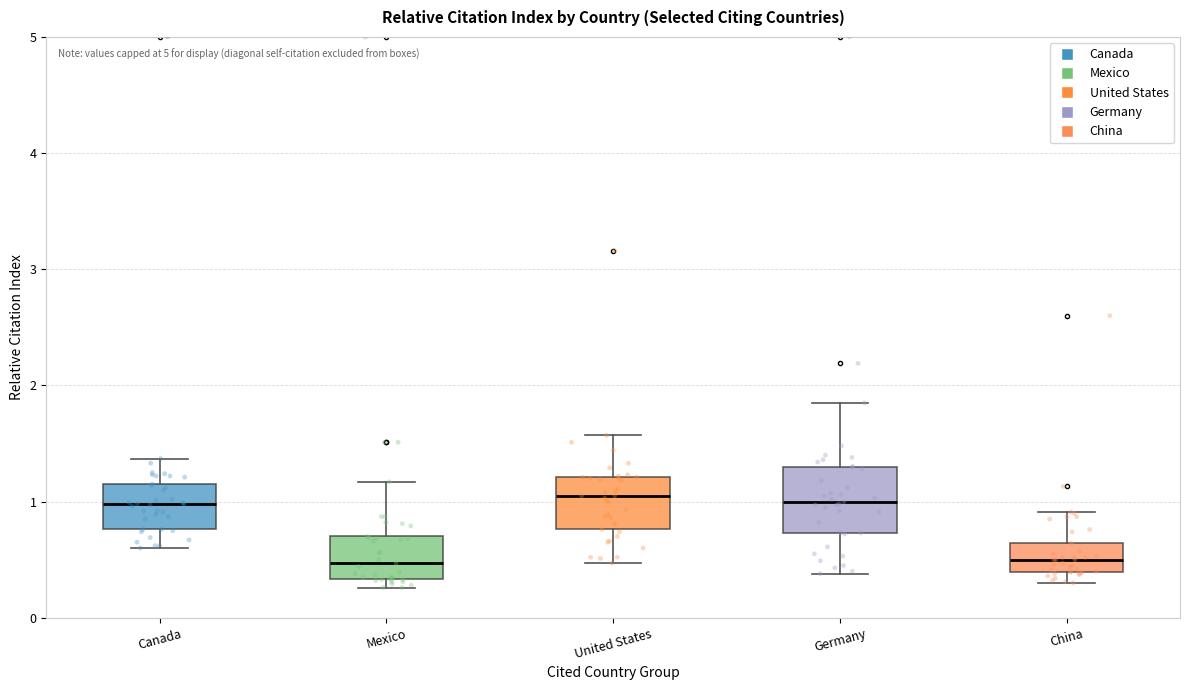

Reading left to right, read every box against the y-axis: the position of its median line, the range the box covers, and the ends of its whiskers. The values are not printed on the chart, so give them approximately, as read against the axis.

Canada: median 1.0, box 0.8 to 1.2, whiskers 0.6 to 1.4
Mexico: median 0.5, box 0.3 to 0.7, whiskers 0.3 (just below the box's lower edge) to 1.2
United States: median 1.1, box 0.8 to 1.2, whiskers 0.5 to 1.6
Germany: median 1.0, box 0.7 to 1.3, whiskers 0.4 to 1.9
China: median 0.5, box 0.4 to 0.6, whiskers 0.3 to 0.9